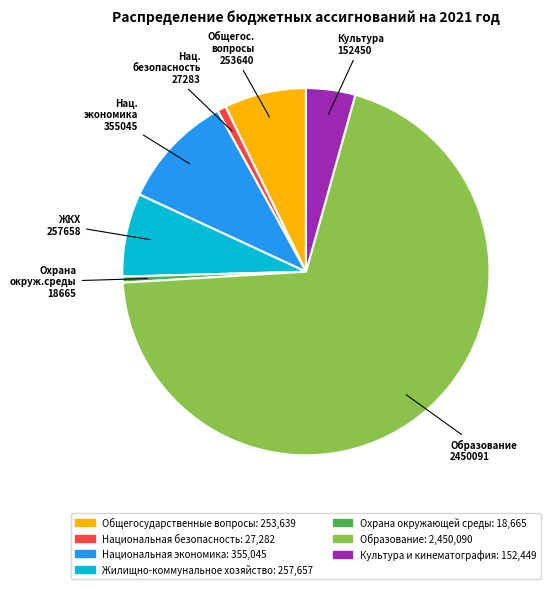

Does any single category account for the majority?

Yes